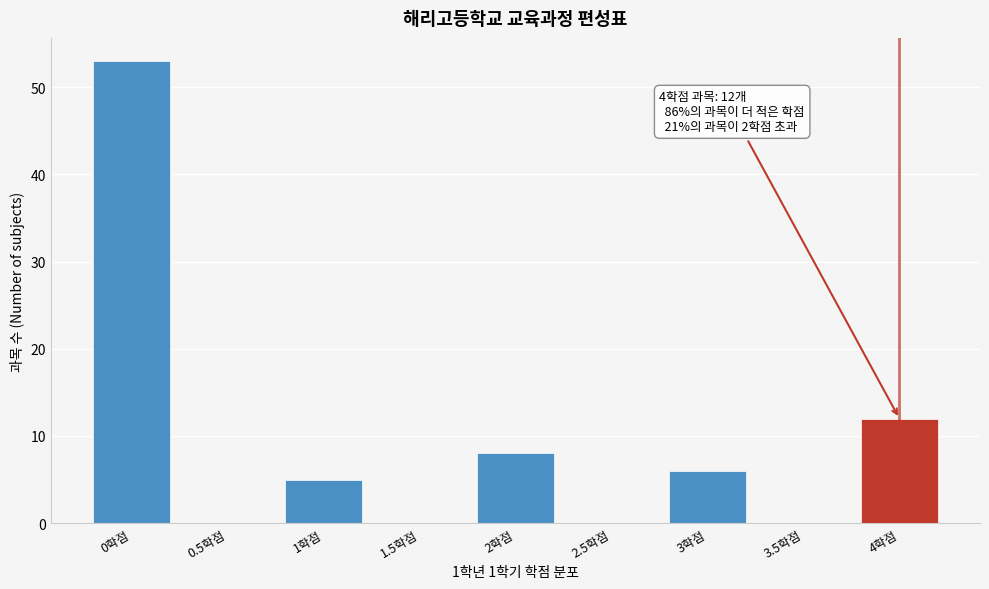

Reading right to left, transcribe all the data shown in this chart.

4학점=12	3.5학점=0	3학점=6	2.5학점=0	2학점=8	1.5학점=0	1학점=5	0.5학점=0	0학점=53